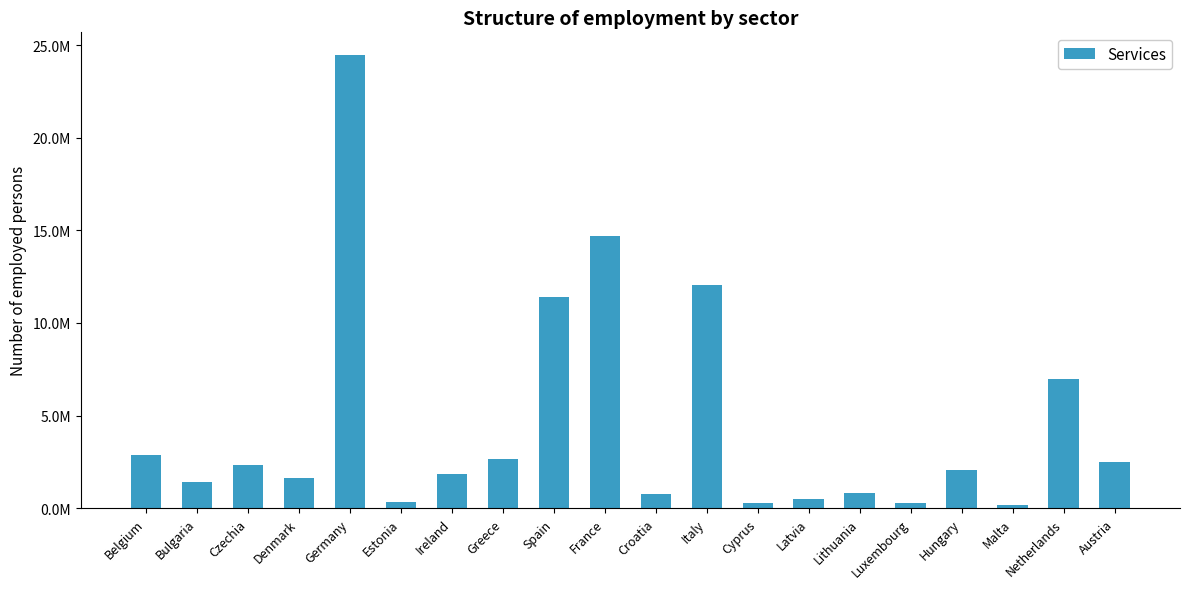

Are the bars horizontal?

No